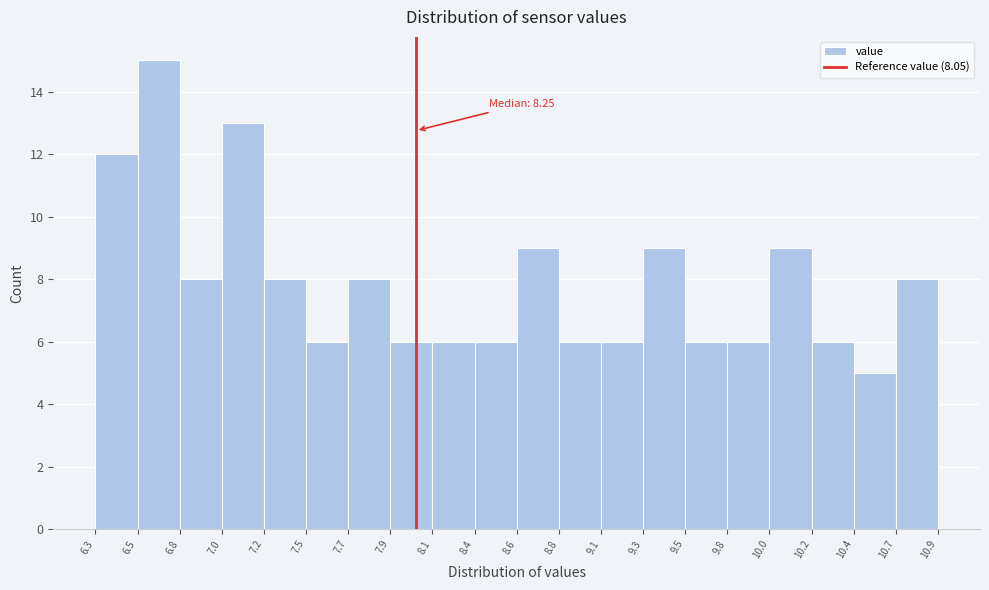

Over which range of the x-axis is the bar tallest?

6.5 to 6.8